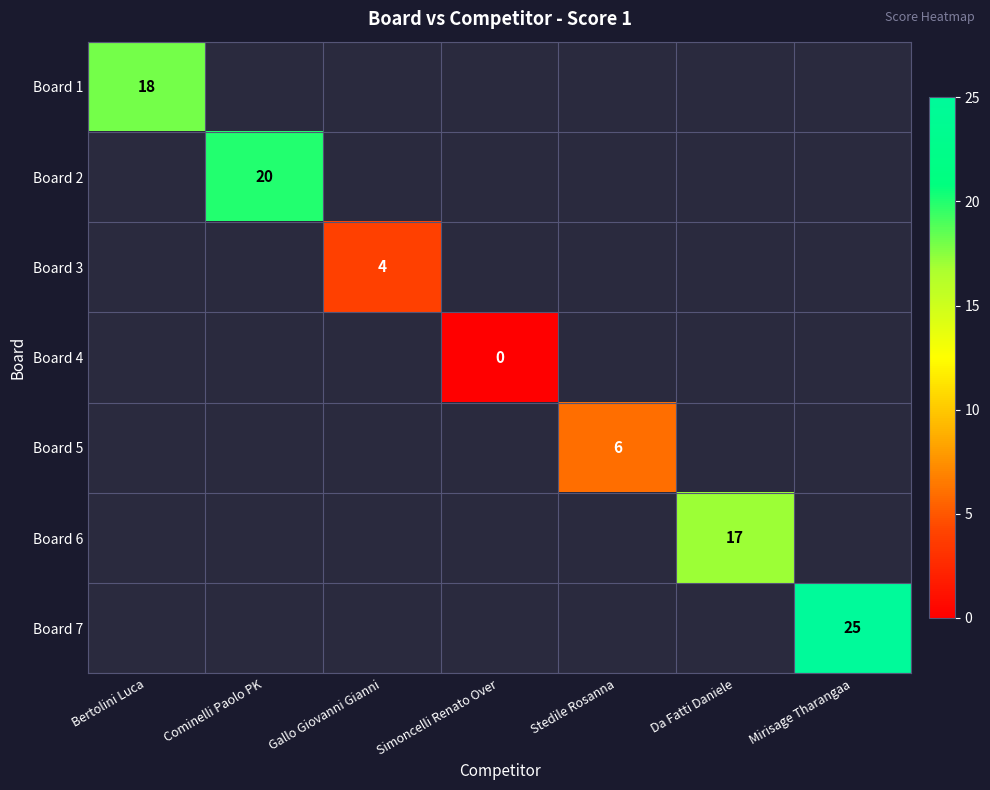

Is it true that Board 3 equals 2 at Gallo Giovanni Gianni?

False